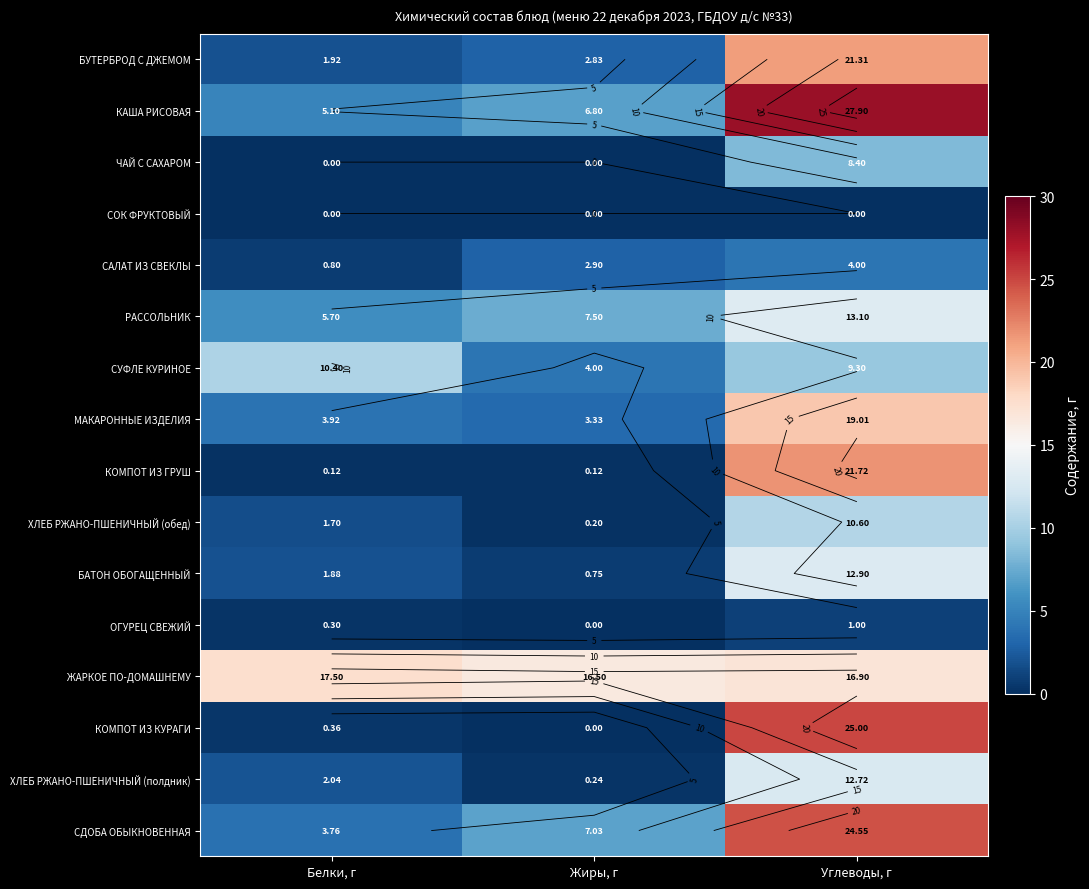

Between Жиры, г and Углеводы, г, which is larger?

Углеводы, г